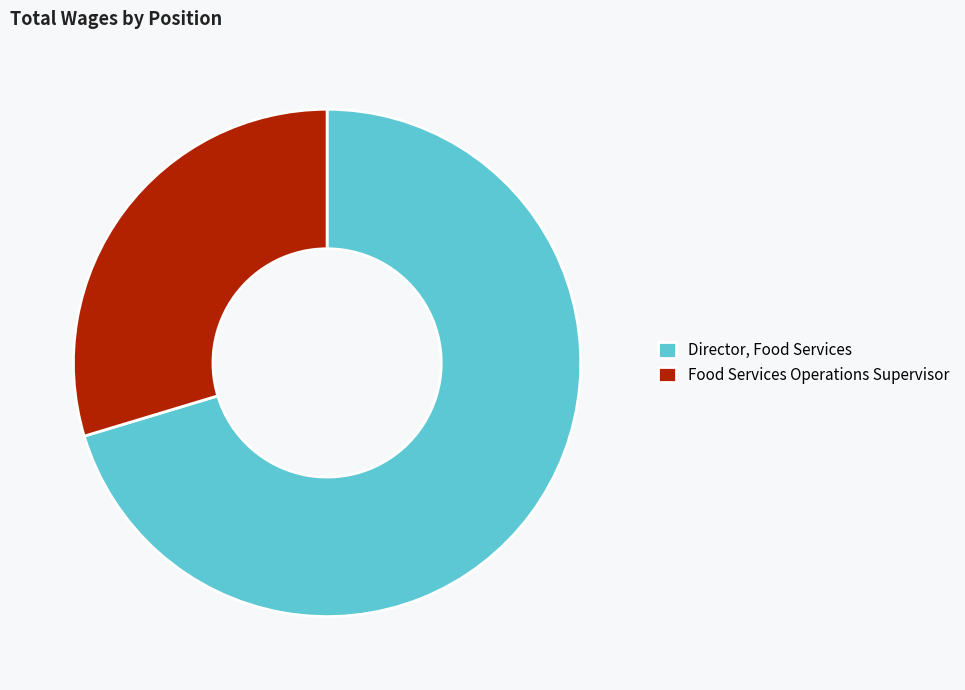

How many segments does this pie chart have?

2